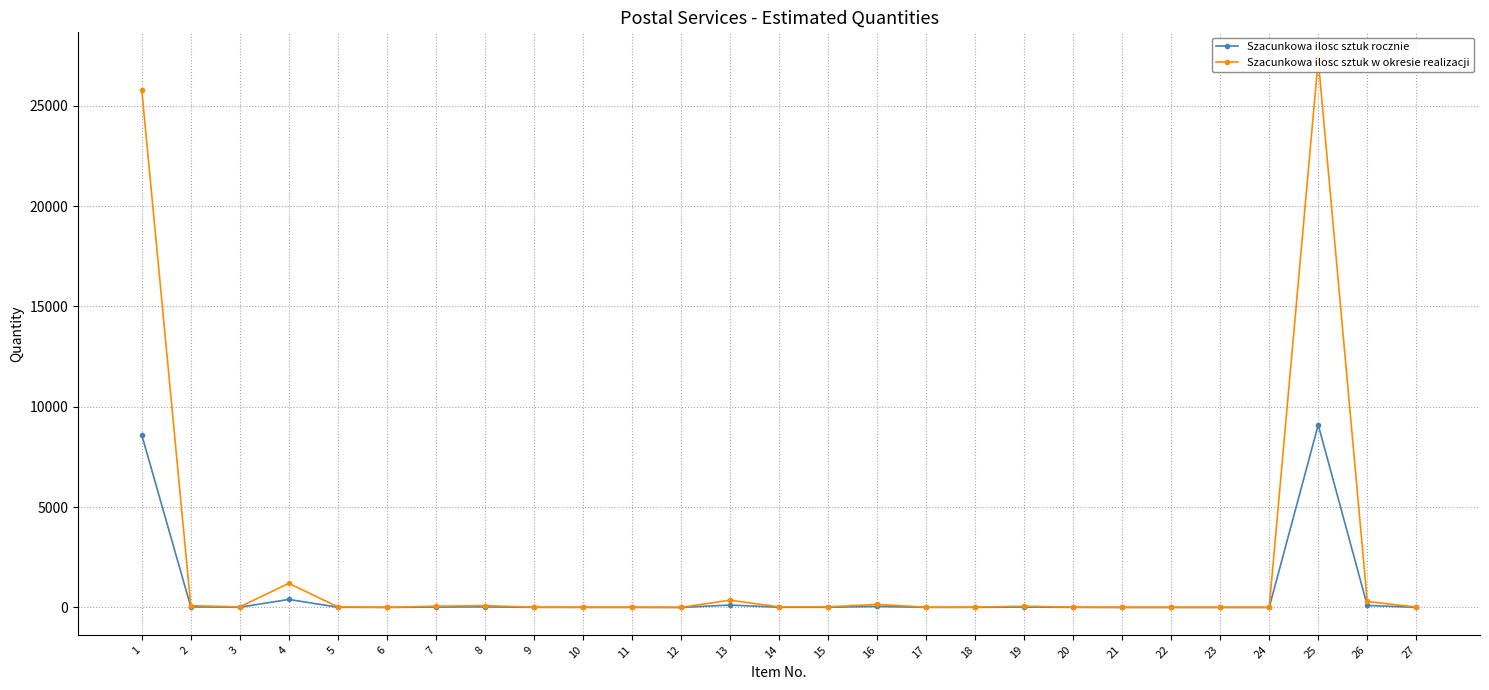

What is the greatest value displayed?

27300